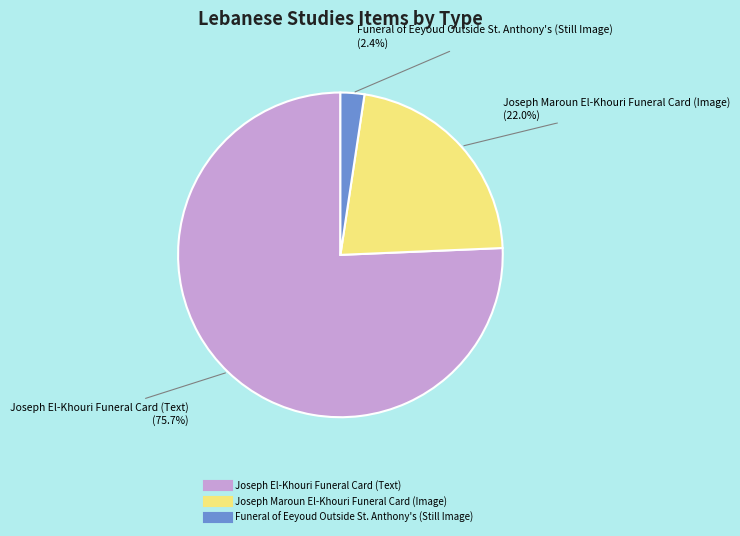

Which has a higher value, Joseph El-Khouri Funeral Card (Text) or Funeral of Eeyoud Outside St. Anthony's (Still Image)?

Joseph El-Khouri Funeral Card (Text)